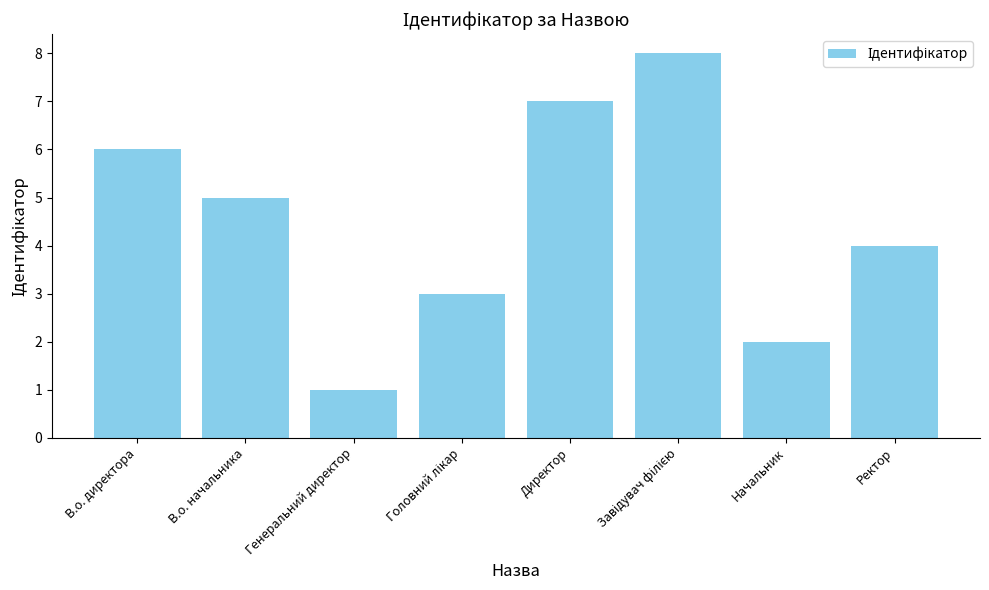

What is the label of the 7th bar from the right?

В.о. начальника